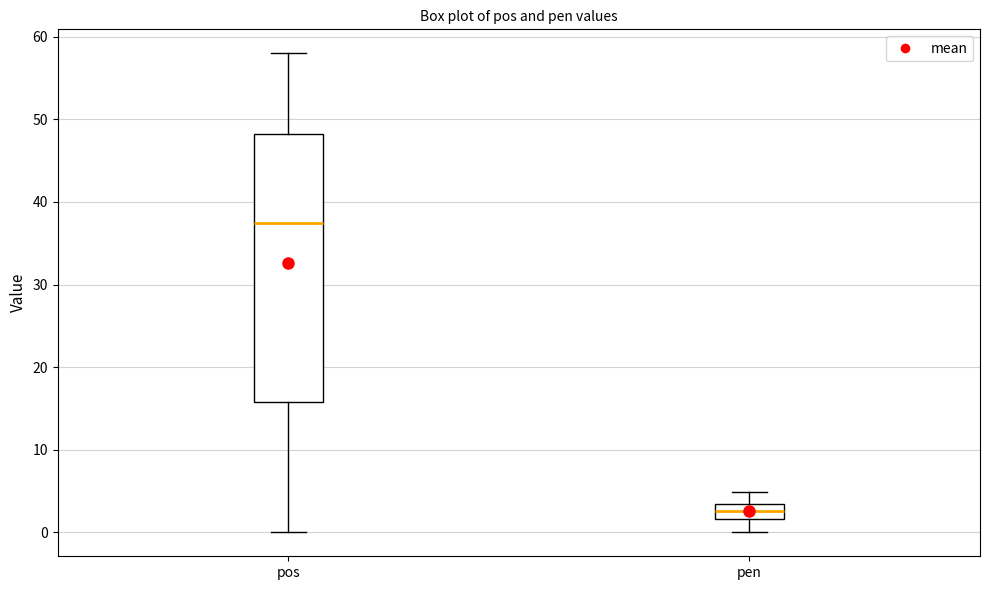

Which box's median line is the lowest?

pen